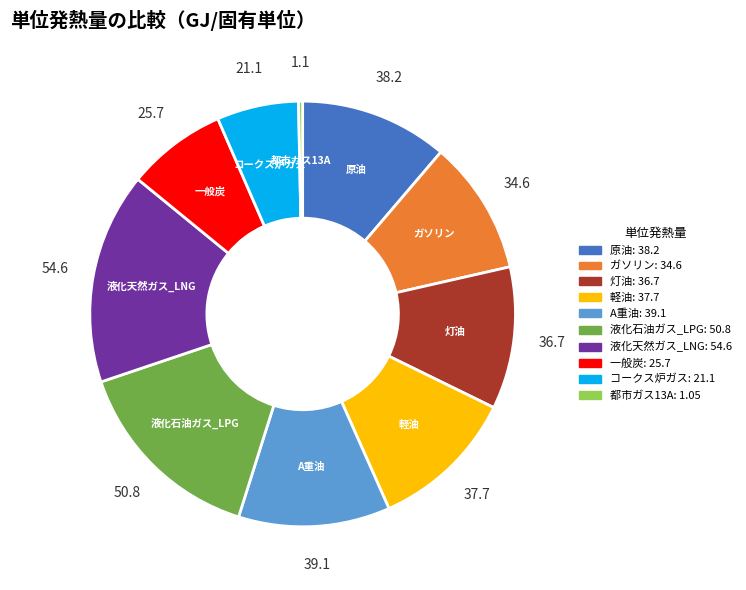

True or false: 都市ガス13A accounts for 0% of the total.

True